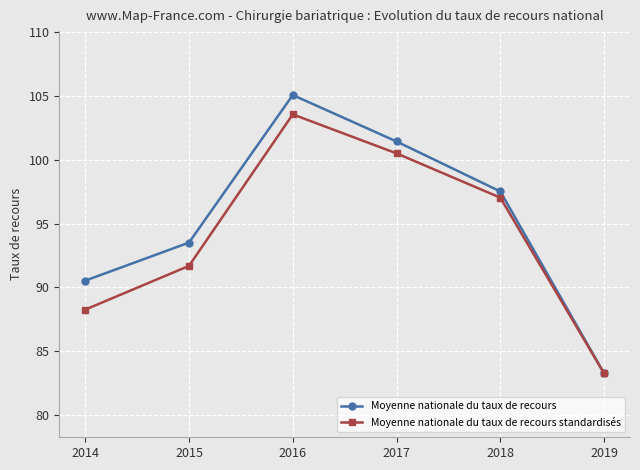

What is the difference between the maximum and minimum values in the Moyenne nationale du taux de recours series?

21.8